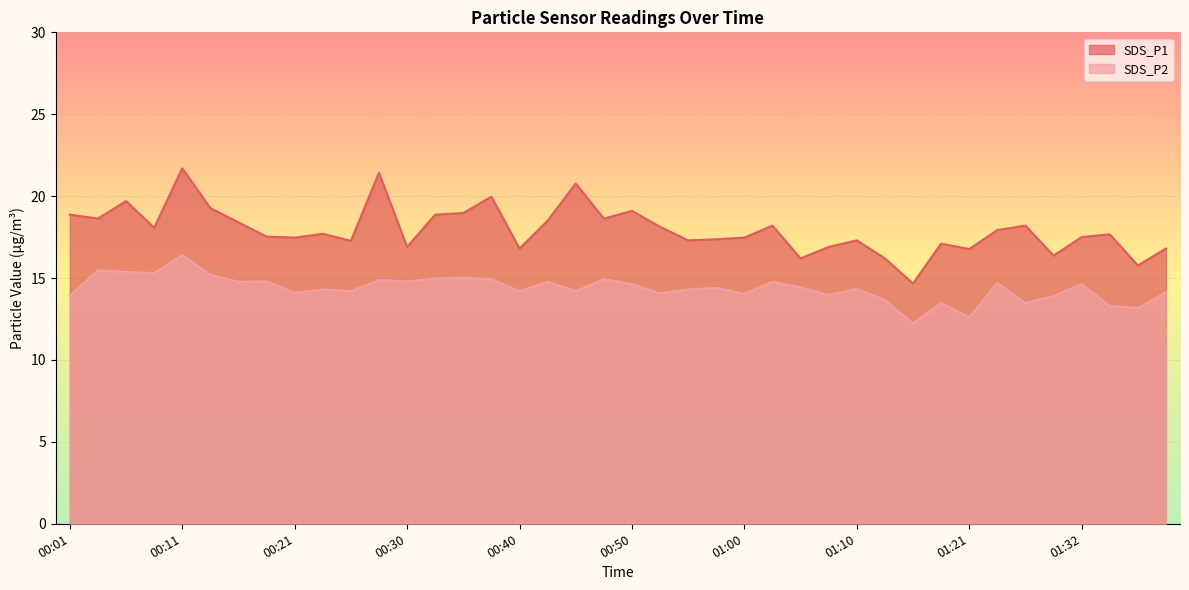

True or false: SDS_P2 and SDS_P1 cross at least once.

False